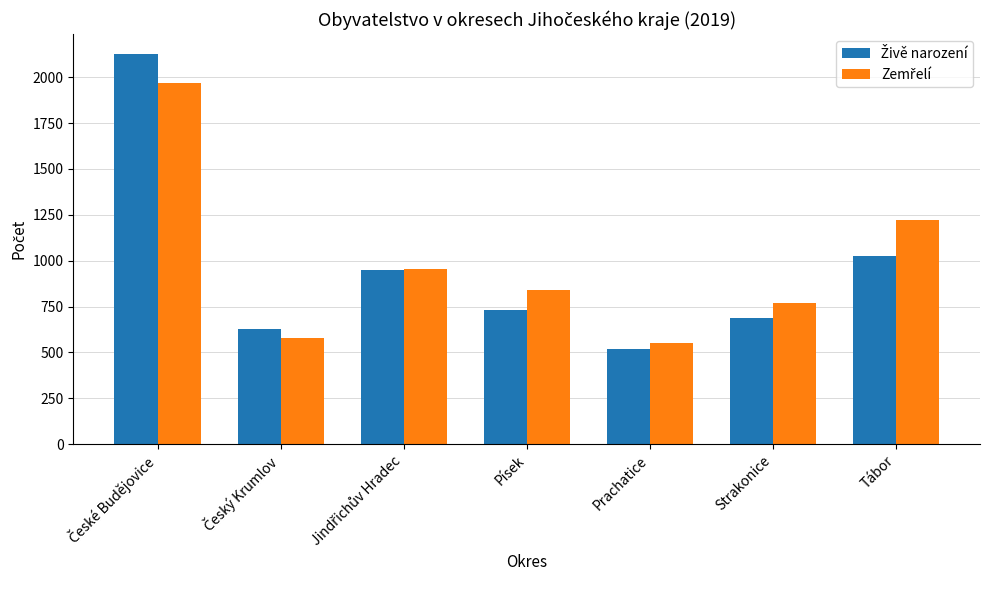

What is the total value across all series at Tábor?

2250